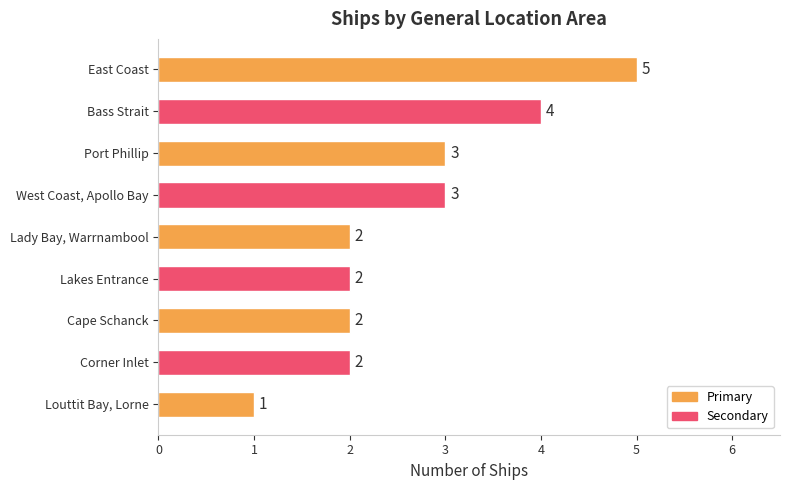

Count the values in the range 2 to 3.

6